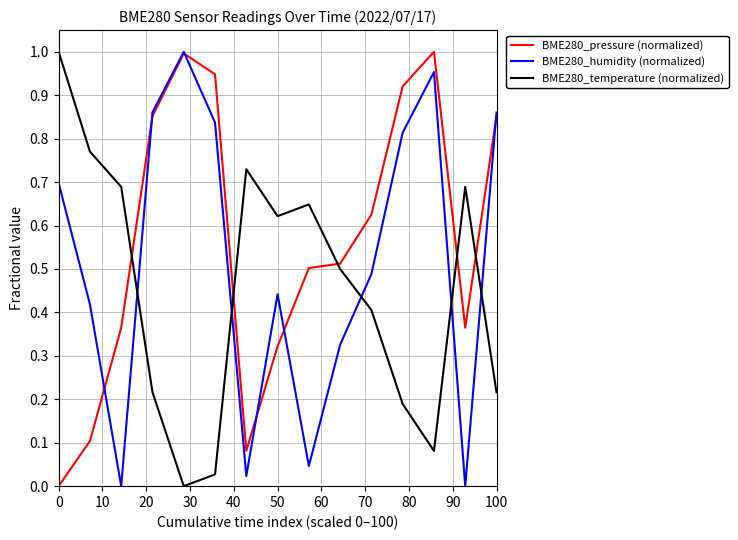

How many intersections are there between BME280_pressure (normalized) and BME280_temperature (normalized)?

5